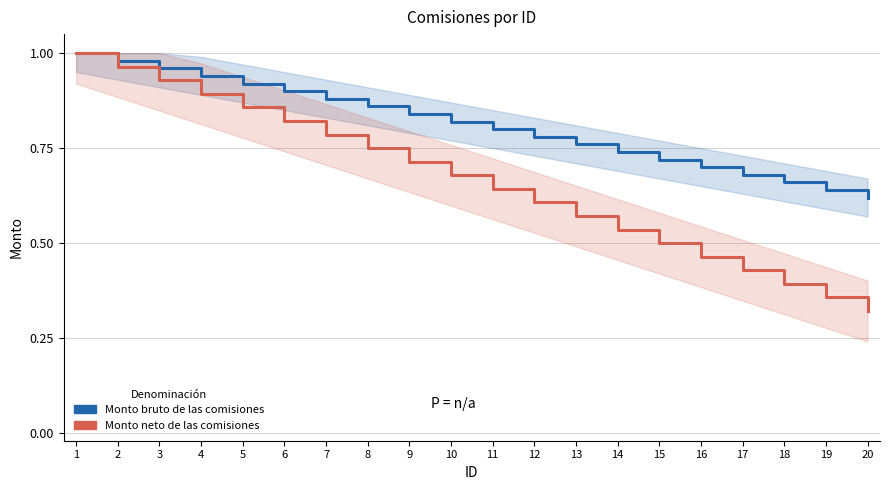

What is the difference between the highest and lowest values at 8?

0.1